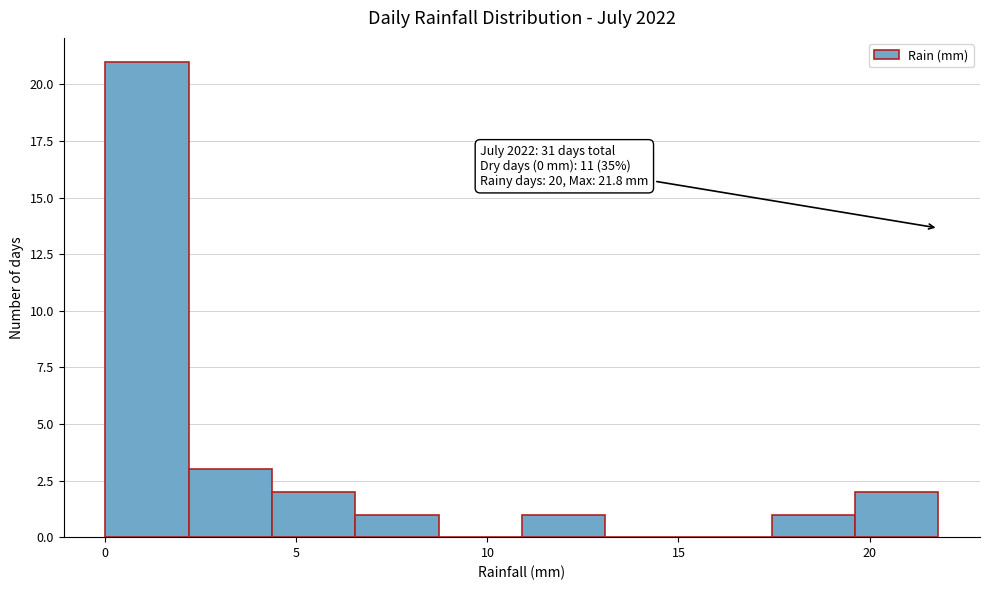

Over which range of the x-axis is the bar tallest?

0.0 to 2.0